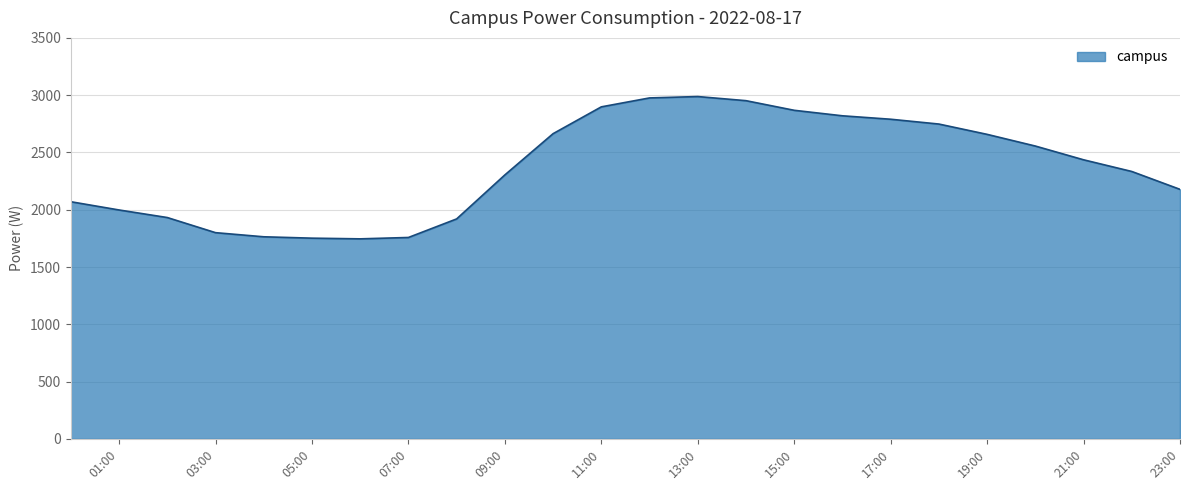

What is the smallest value displayed?

1746